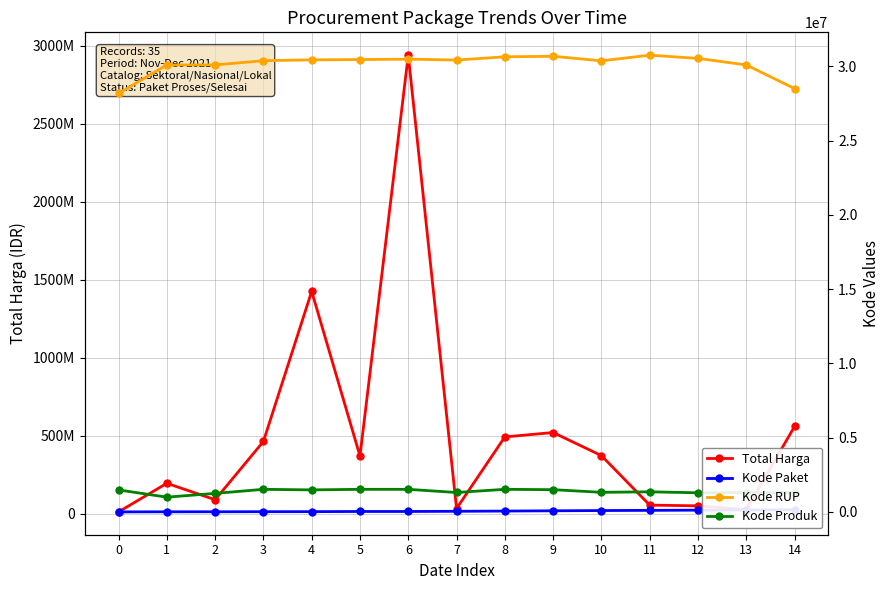

What is the smallest value displayed?

675